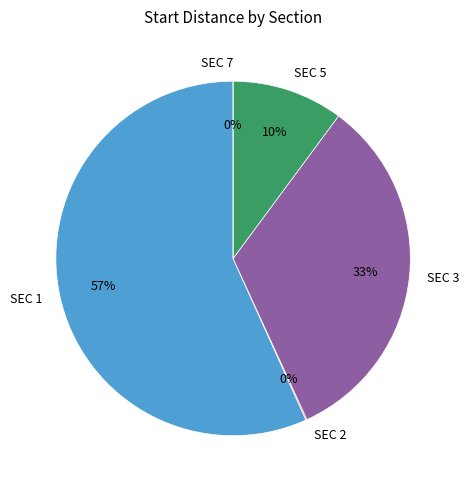

What is the change in value from SEC 1 to SEC 5?

-9164